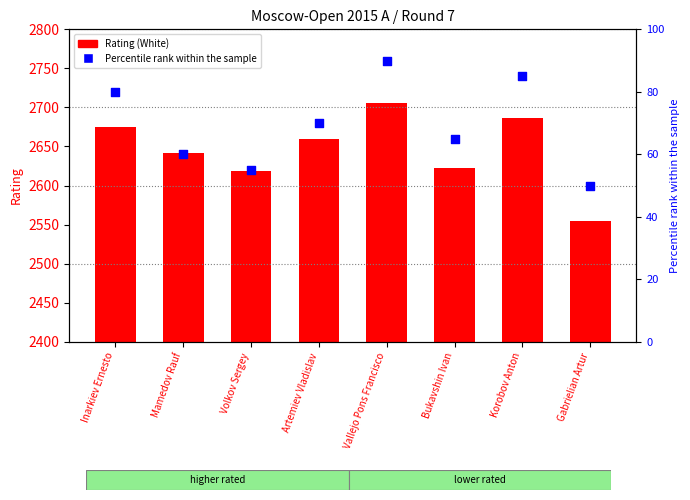

Which series has the largest total across all categories?

Rating (White)